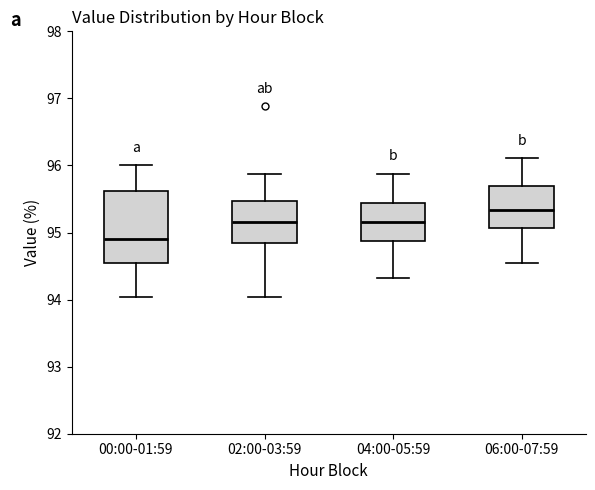

Where does the median line of the box for 00:00-01:59 sit on the y-axis? The values are not printed on the chart, so give them approximately, as read against the axis.

94.9